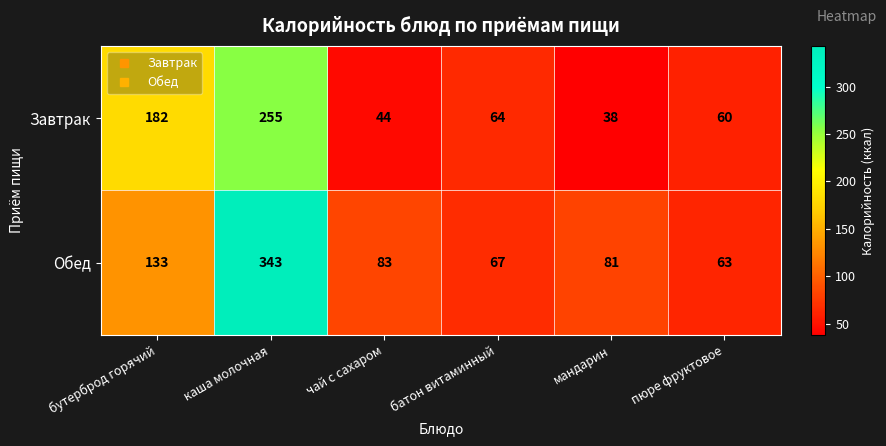

What is the difference between the highest and lowest values at пюре фруктовое?

3